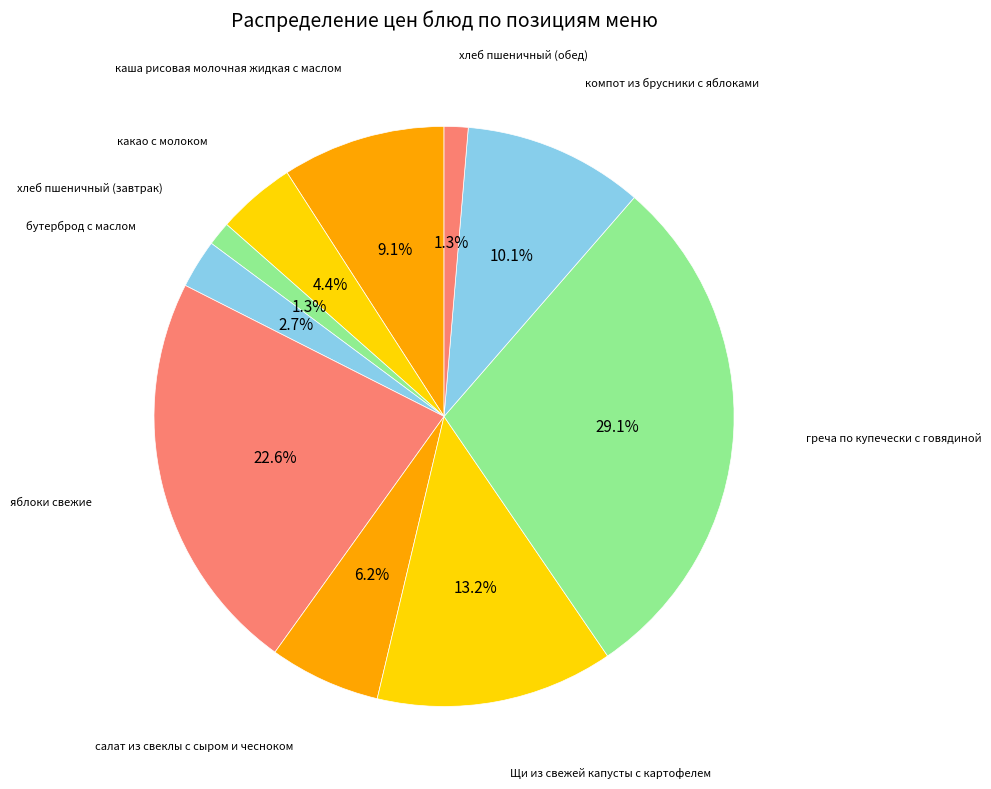

What is the largest slice in the pie chart?

греча по купечески с говядиной